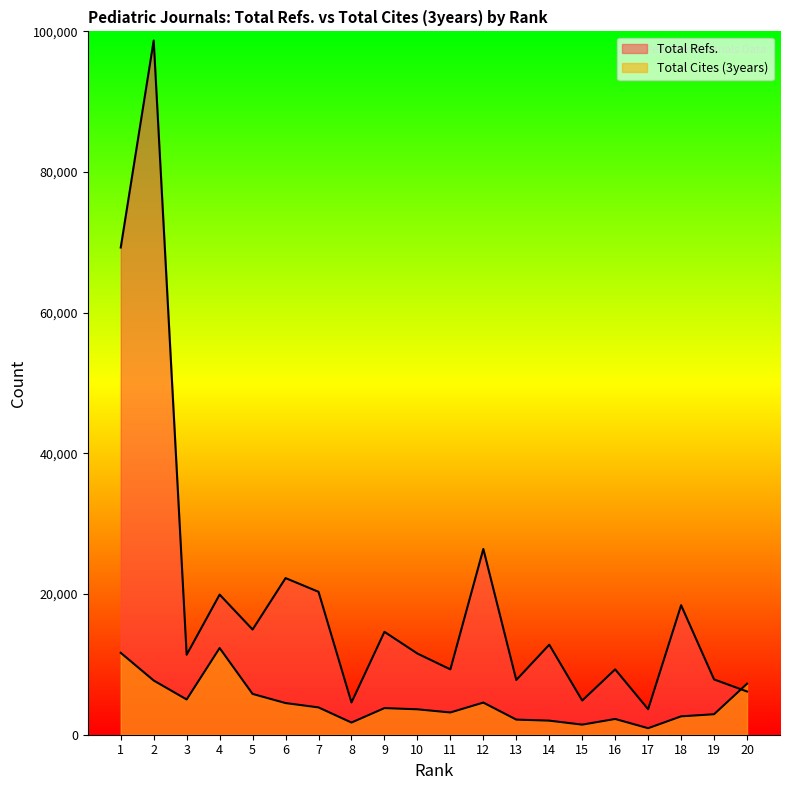

At which category does Total Refs. reach its first local valley?

3